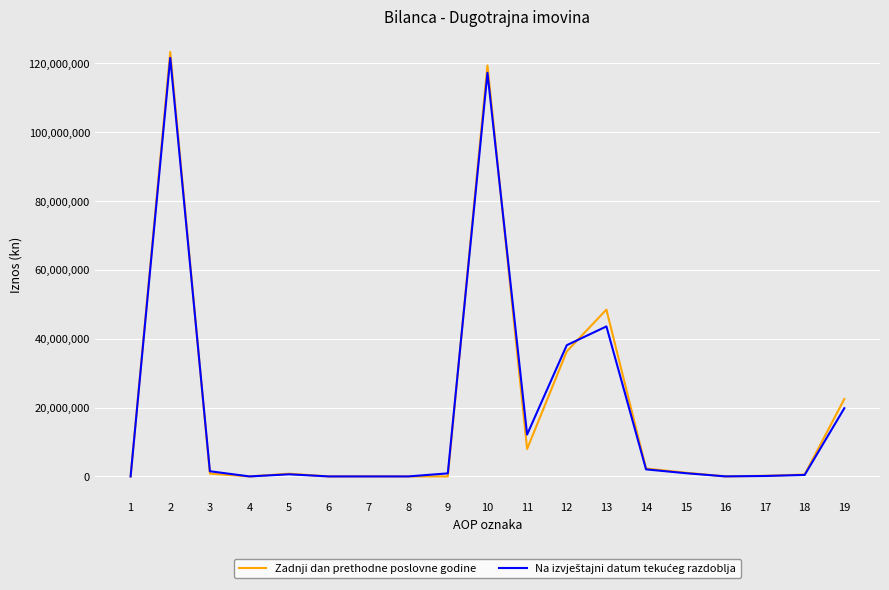

What is the greatest value displayed?

123243476